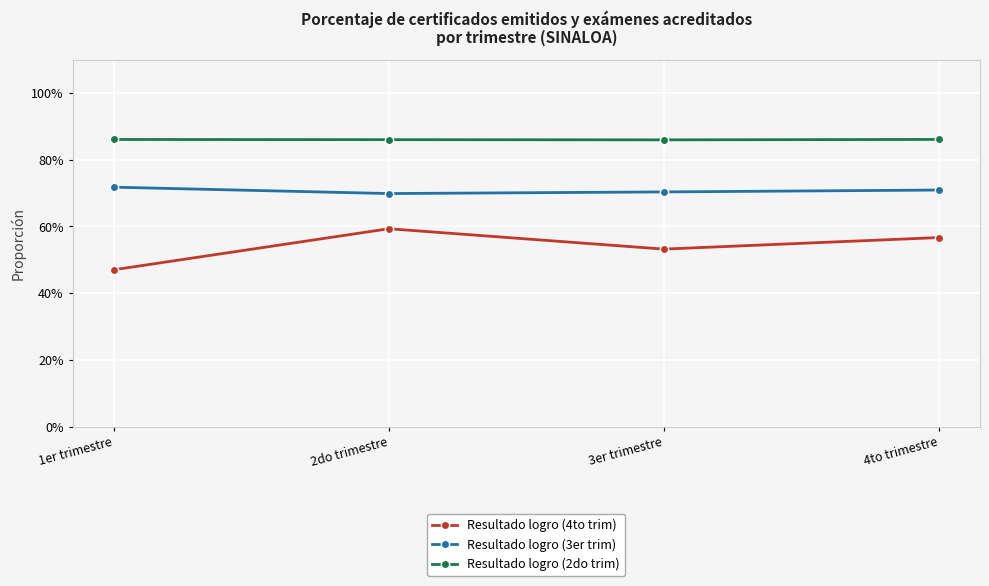

What are all the series names shown in the legend?

Resultado logro (4to trim), Resultado logro (3er trim), Resultado logro (2do trim)